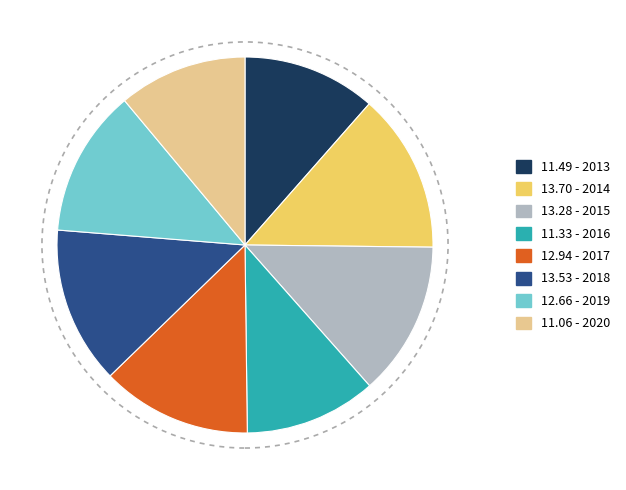

Is there any slice that represents more than half of the pie?

No